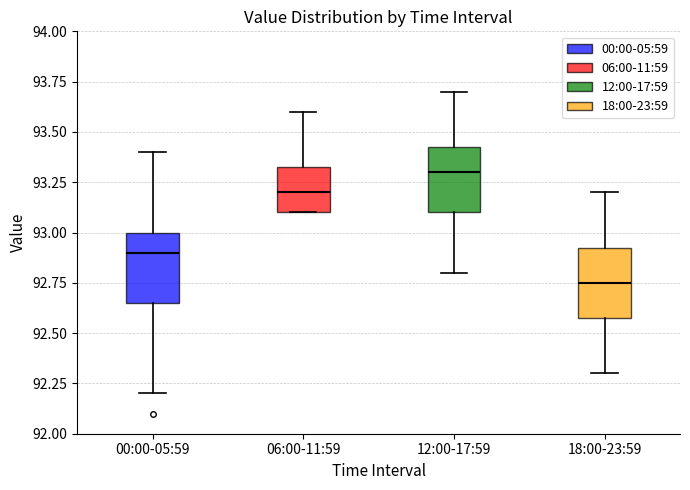

Which box has the highest median line?

12:00-17:59